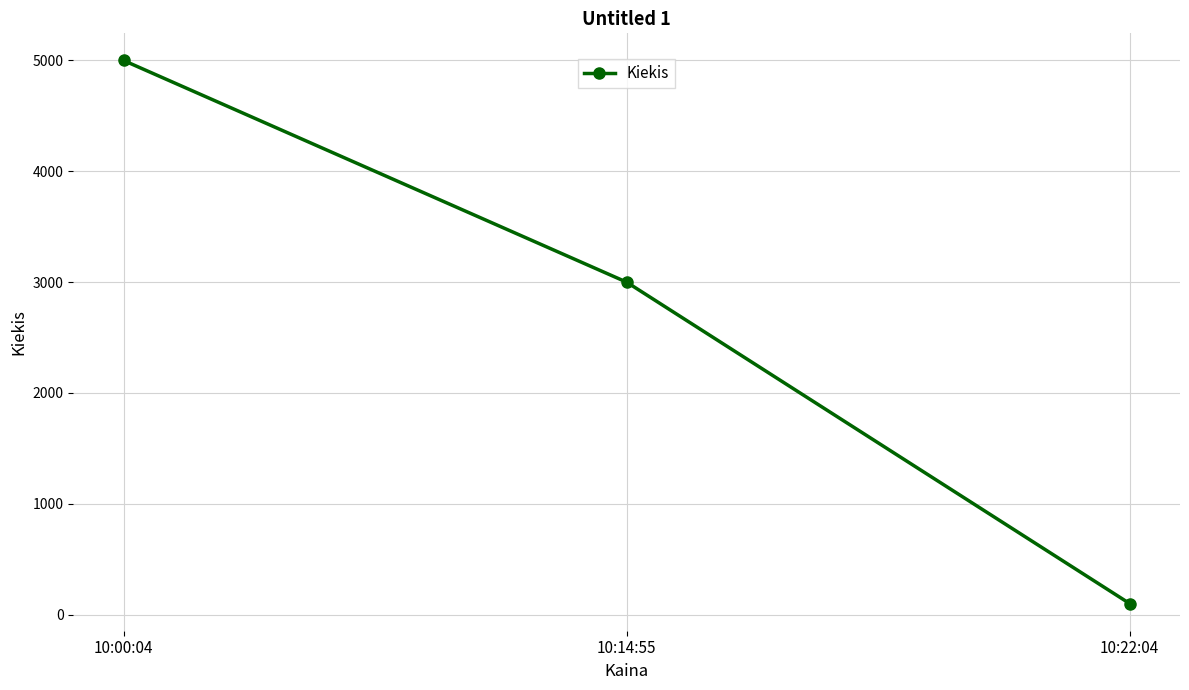

Is it true that the value at 10:14:55 is 4011?

False